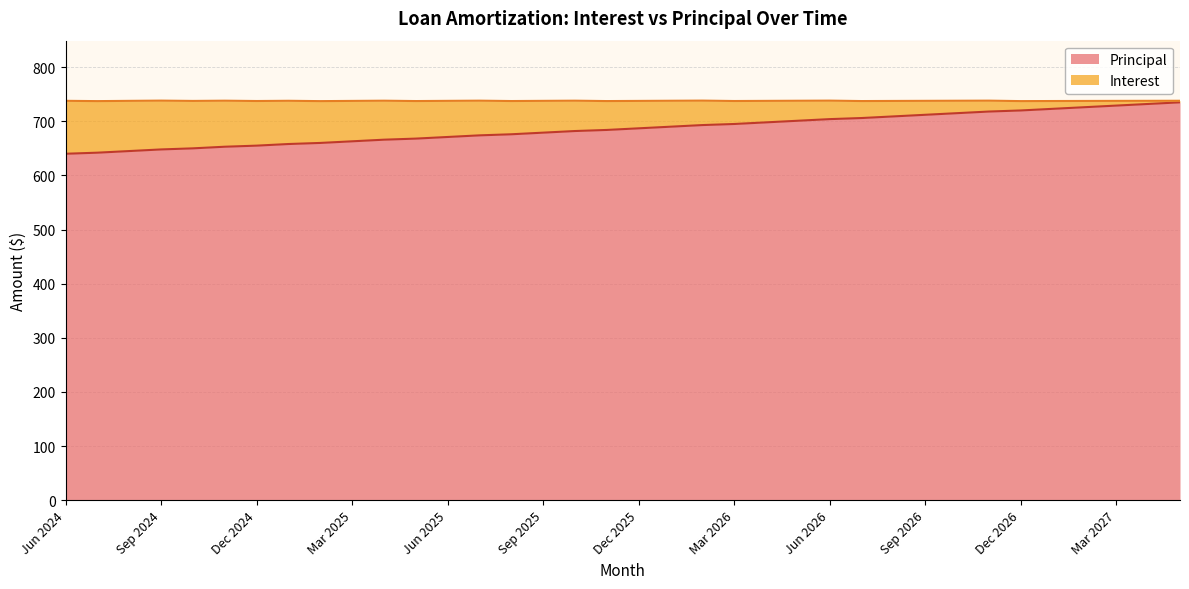

What is the minimum value shown in the chart?

640